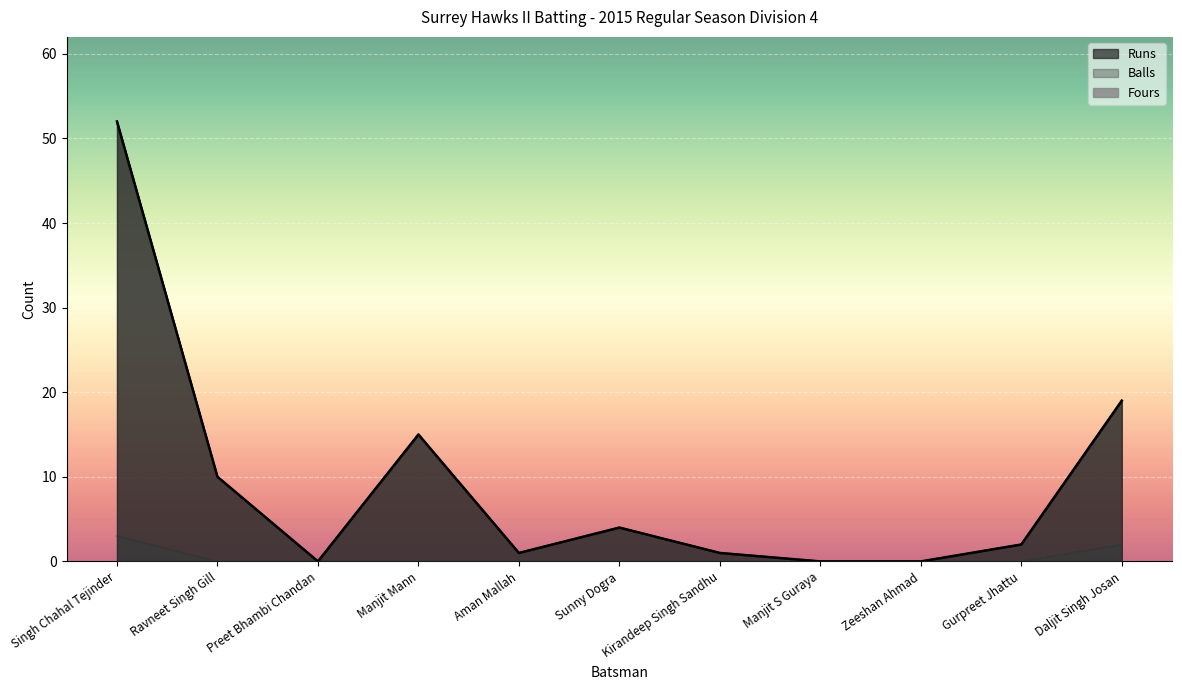

At which label does Runs reach its peak?

Singh Chahal Tejinder